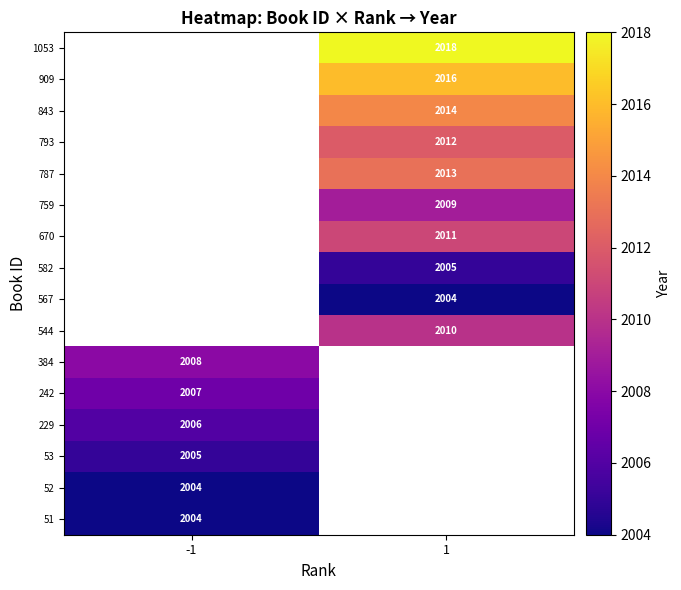

What is the difference between the highest and lowest values at -1?

4.0